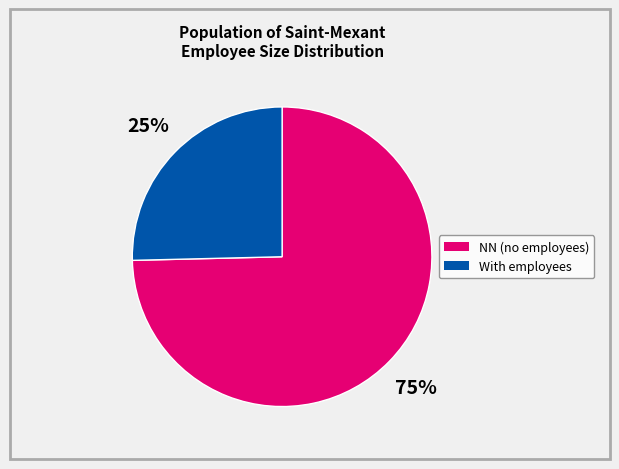

Is there any slice that represents more than half of the pie?

Yes